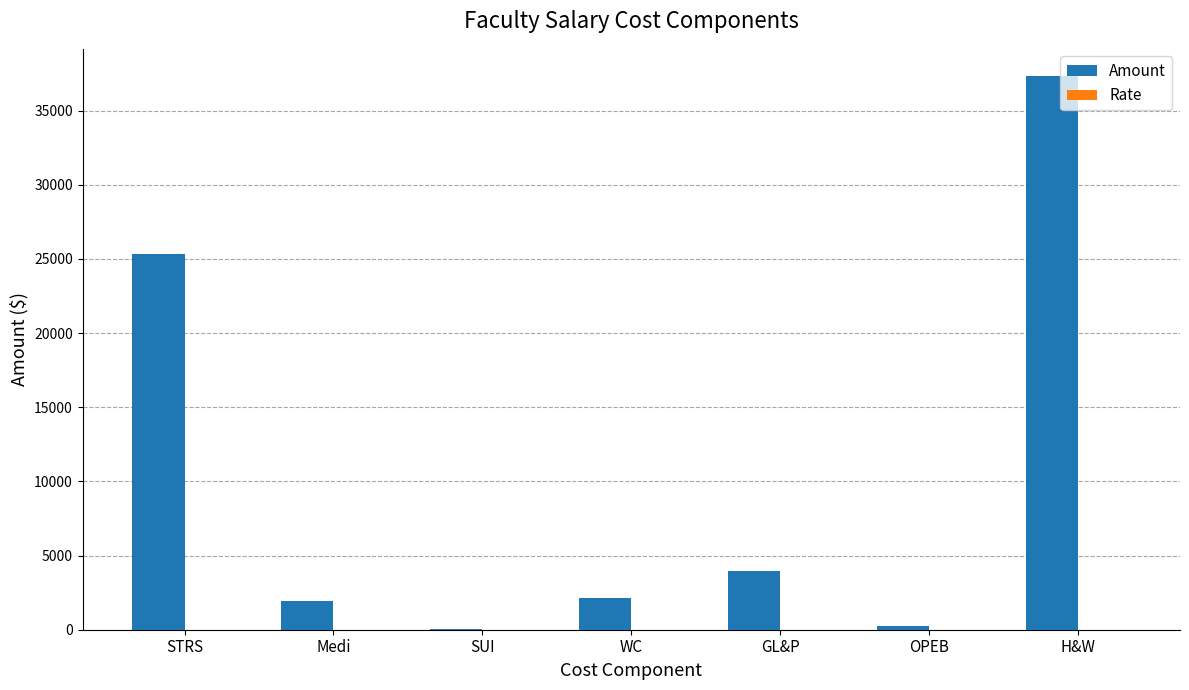

Which series changed the most between OPEB and H&W?

Amount